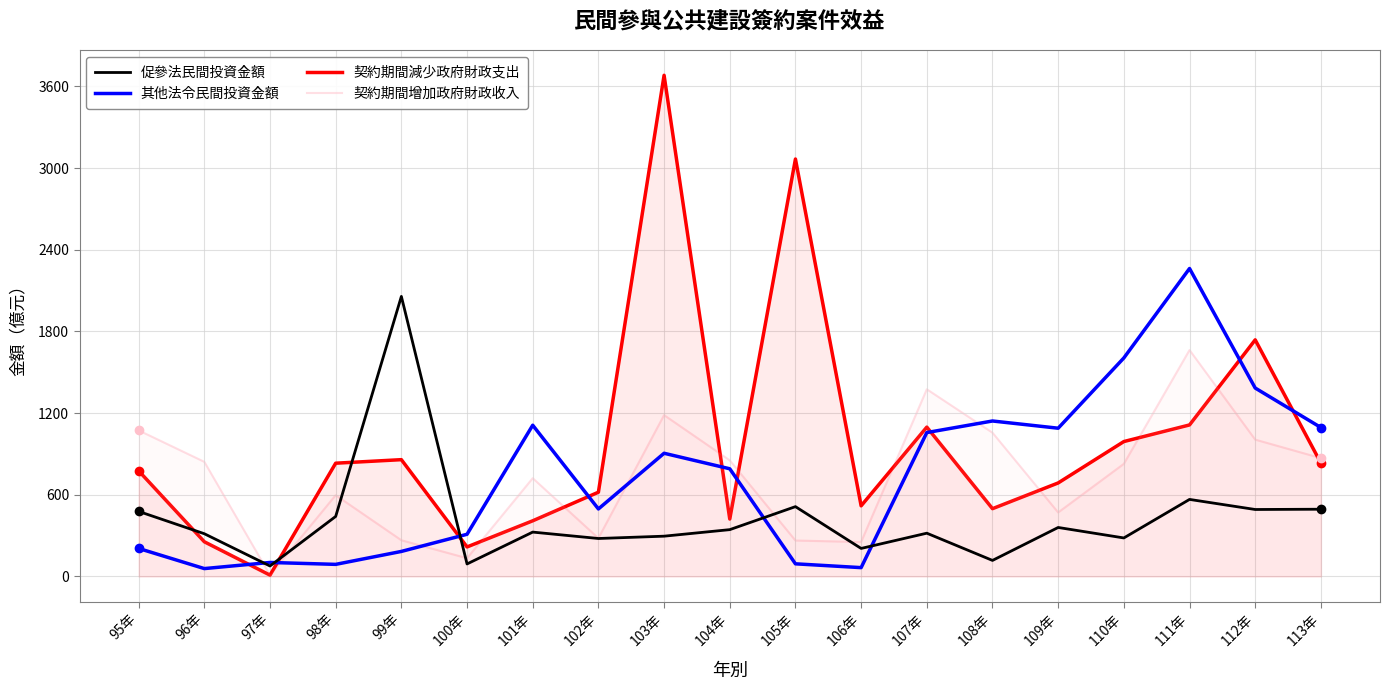

Between which two adjacent categories do 契約期間減少政府財政支出 and 促參法民間投資金額 first intersect?

95年 and 96年